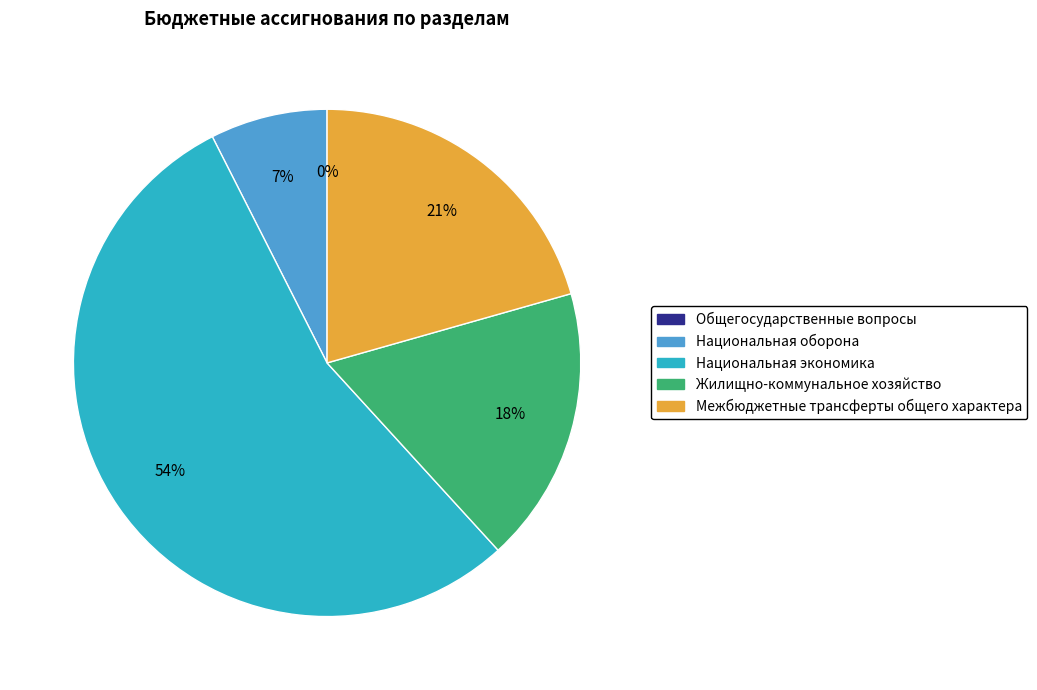

Is it true that Жилищно-коммунальное хозяйство is 18% of the pie?

True